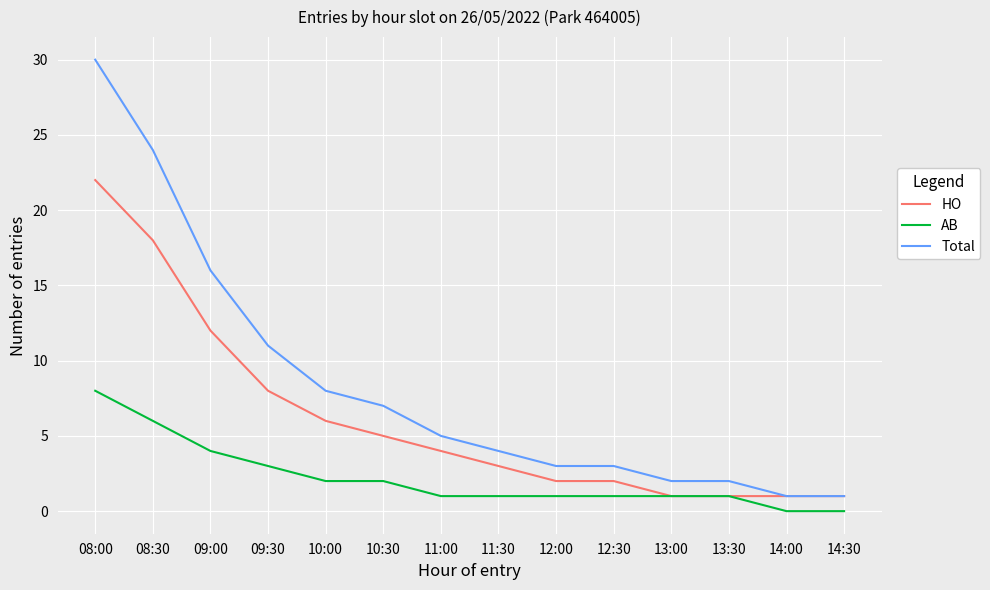

Reading left to right, what are all the values shown in this chart?

HO: 08:00=22	08:30=18	09:00=12	09:30=8	10:00=6	10:30=5	11:00=4	11:30=3	12:00=2	12:30=2	13:00=1	13:30=1	14:00=1	14:30=1
AB: 08:00=8	08:30=6	09:00=4	09:30=3	10:00=2	10:30=2	11:00=1	11:30=1	12:00=1	12:30=1	13:00=1	13:30=1	14:00=0	14:30=0
Total: 08:00=30	08:30=24	09:00=16	09:30=11	10:00=8	10:30=7	11:00=5	11:30=4	12:00=3	12:30=3	13:00=2	13:30=2	14:00=1	14:30=1